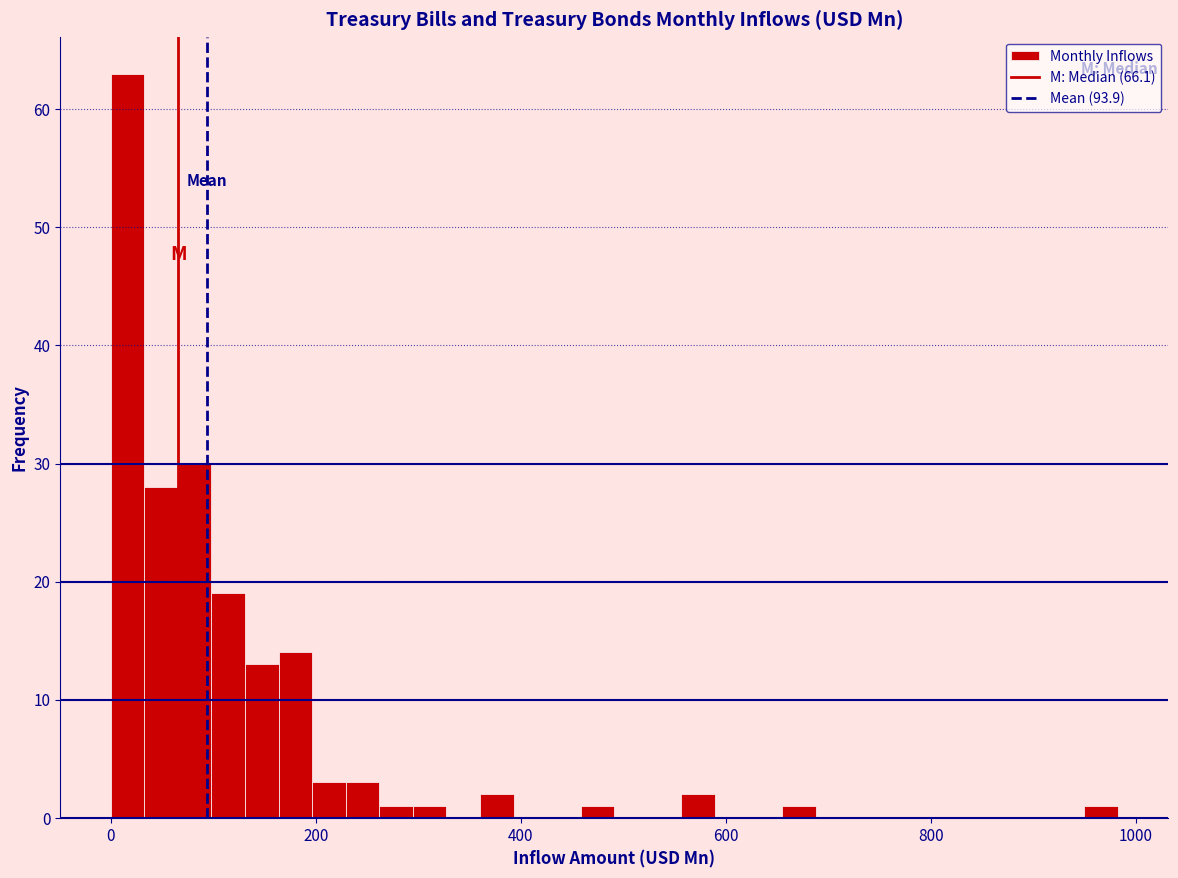

Around what value on the x-axis is the tallest bar? Give the approximate position of its centre, as read against the axis.

20